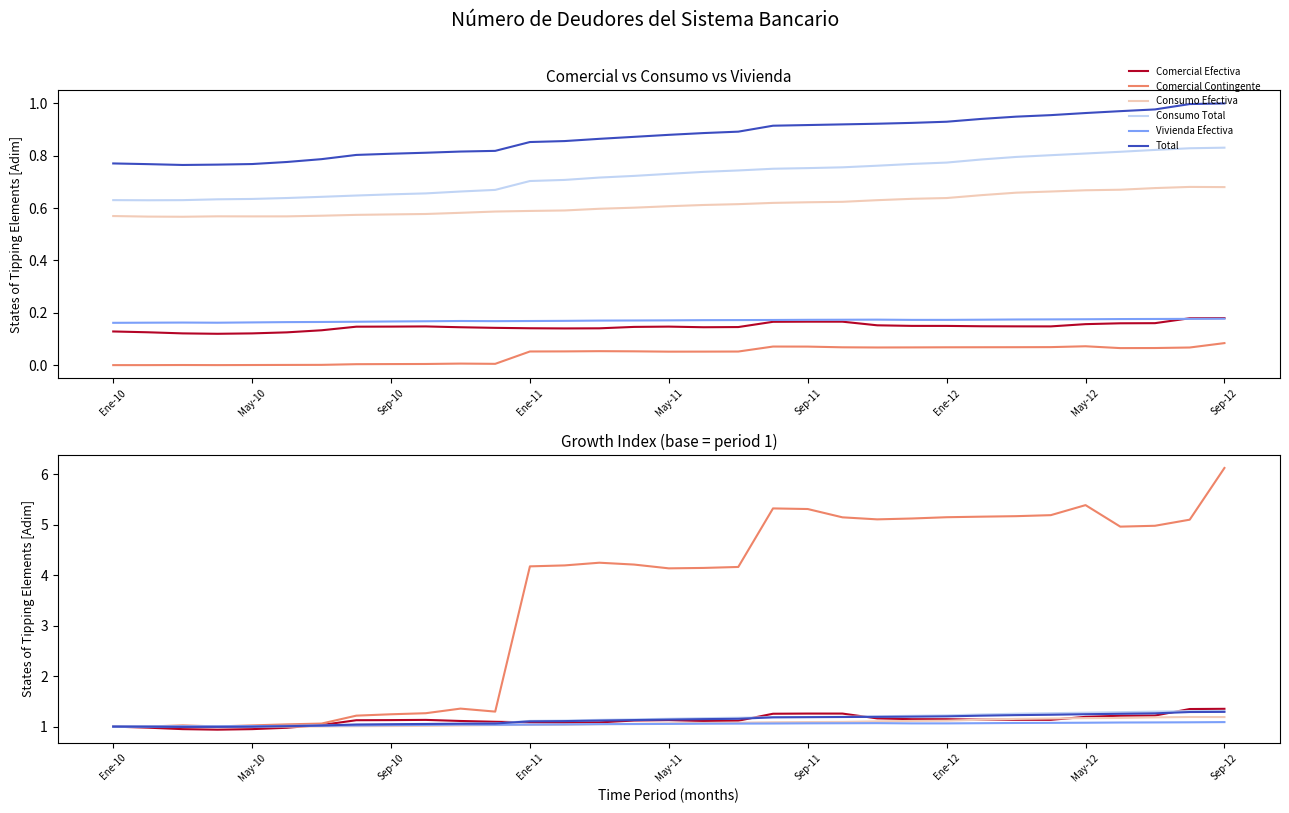

How many lines are shown in the chart?

6